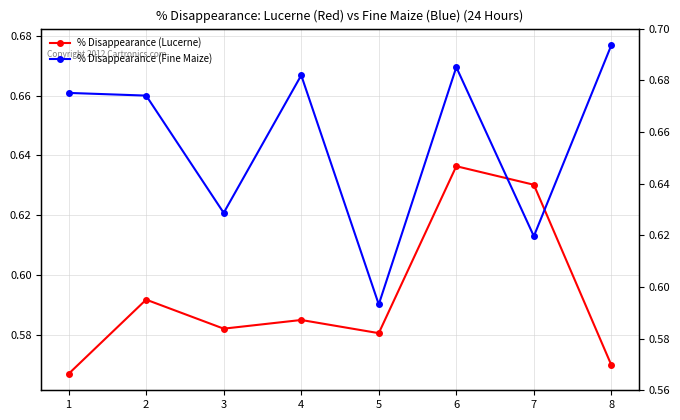

True or false: % Disappearance (Fine Maize) has more than 0 points higher than both neighbors.

True